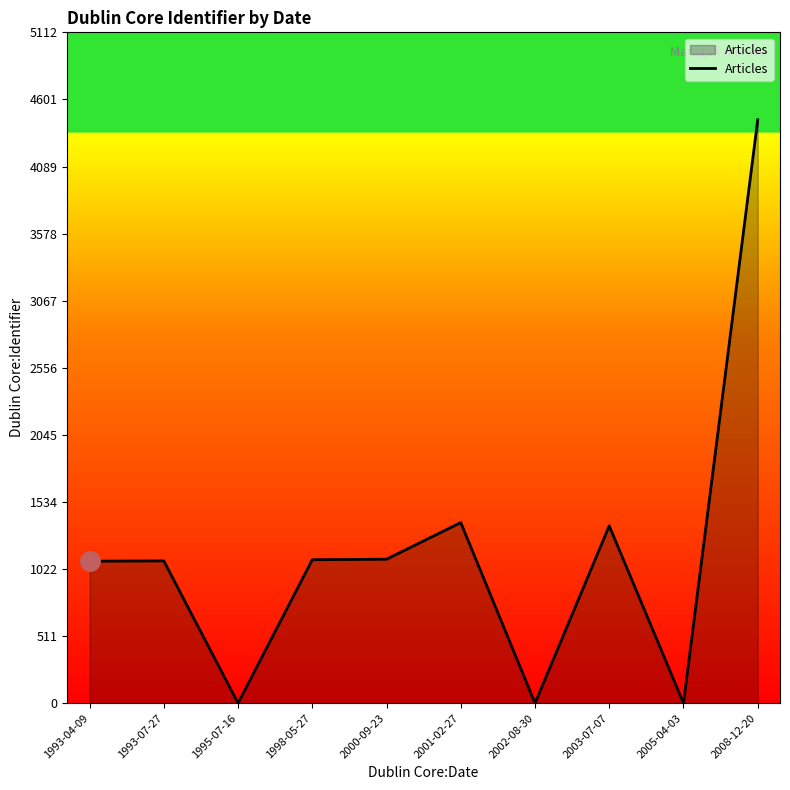

What is the sum of all values?

11528